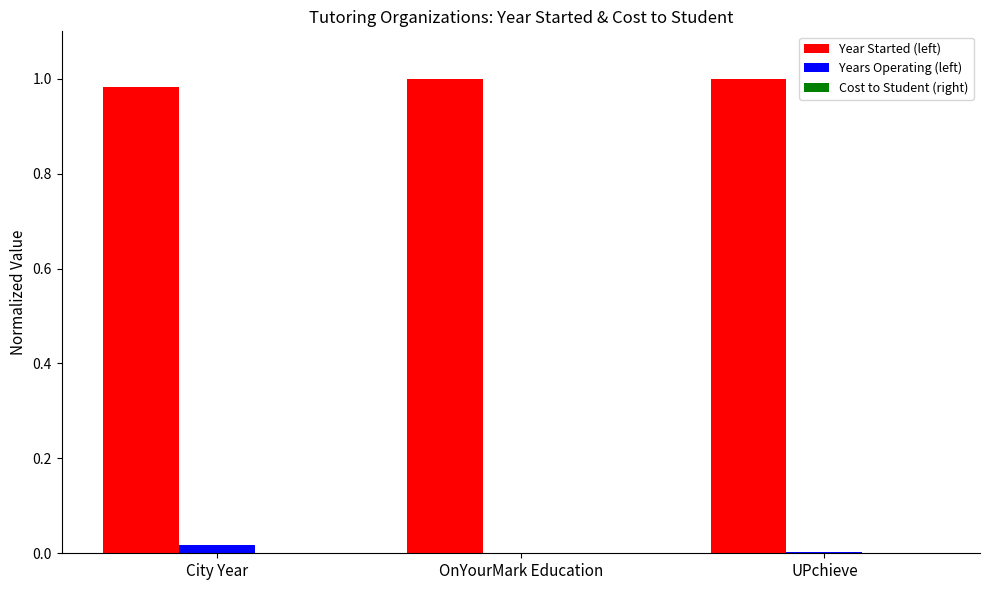

Which category has the highest value in the Years Operating (left) series?

City Year